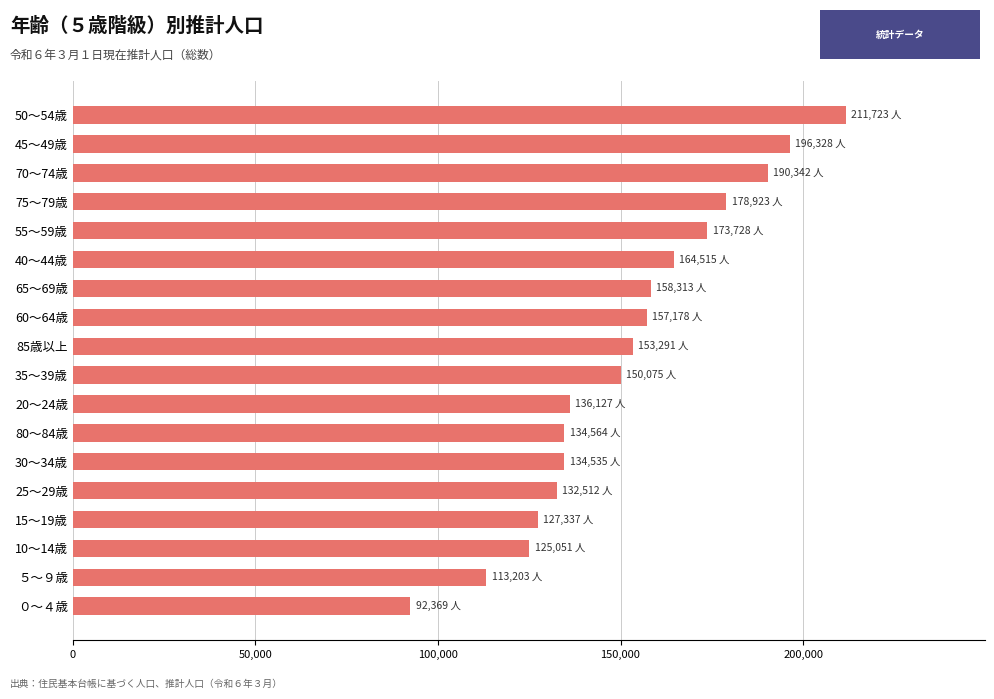

What is the approximate value at 15～19歳?

127336.6